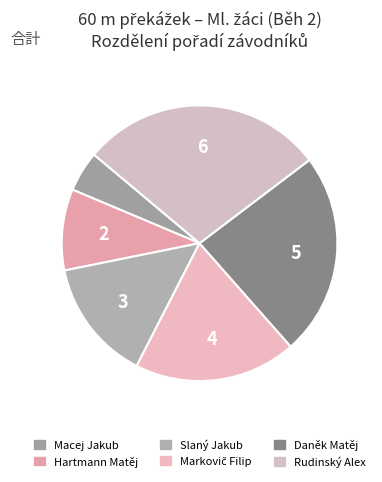

To the nearest percent, what is the difference between the Markovič Filip and Slaný Jakub slice percentages?

5%